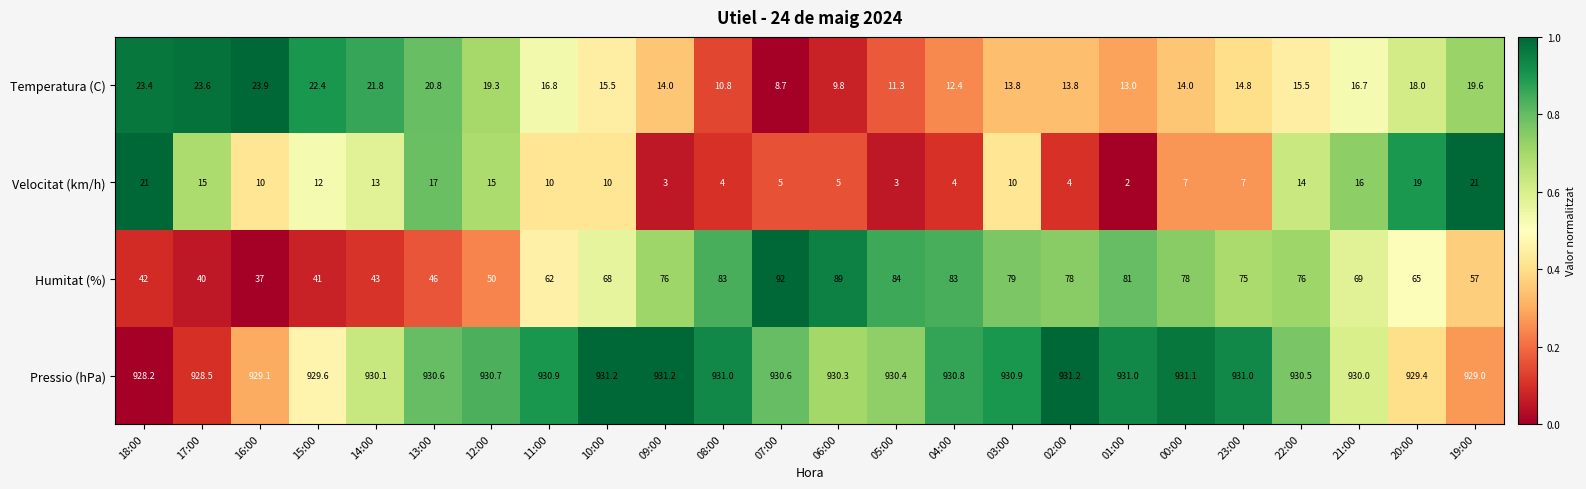

What is the spread (max minus min) of values at 08:00?

927.0